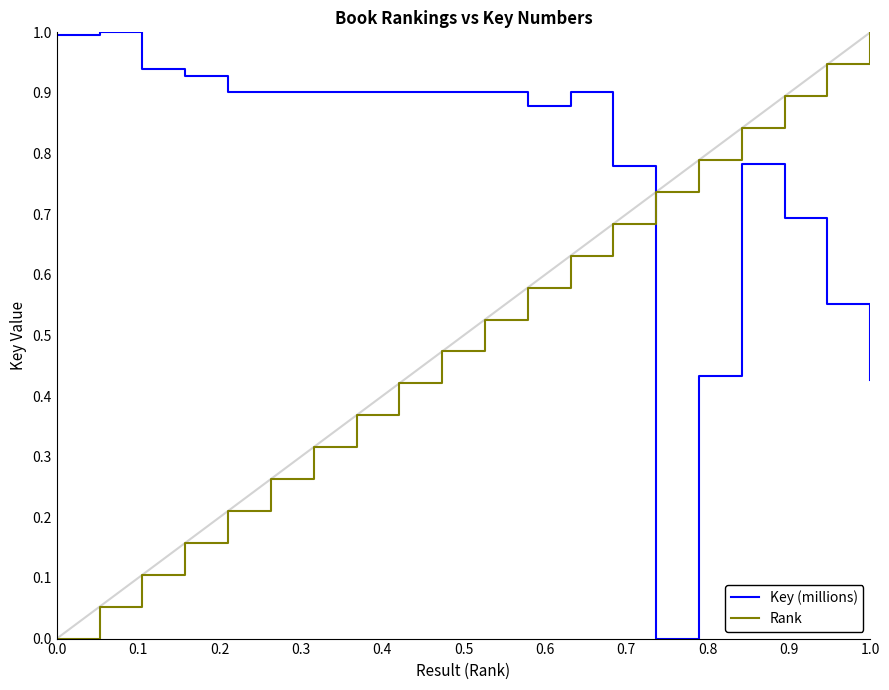

What is the difference between the maximum and minimum values in the Key (millions) series?

1.0